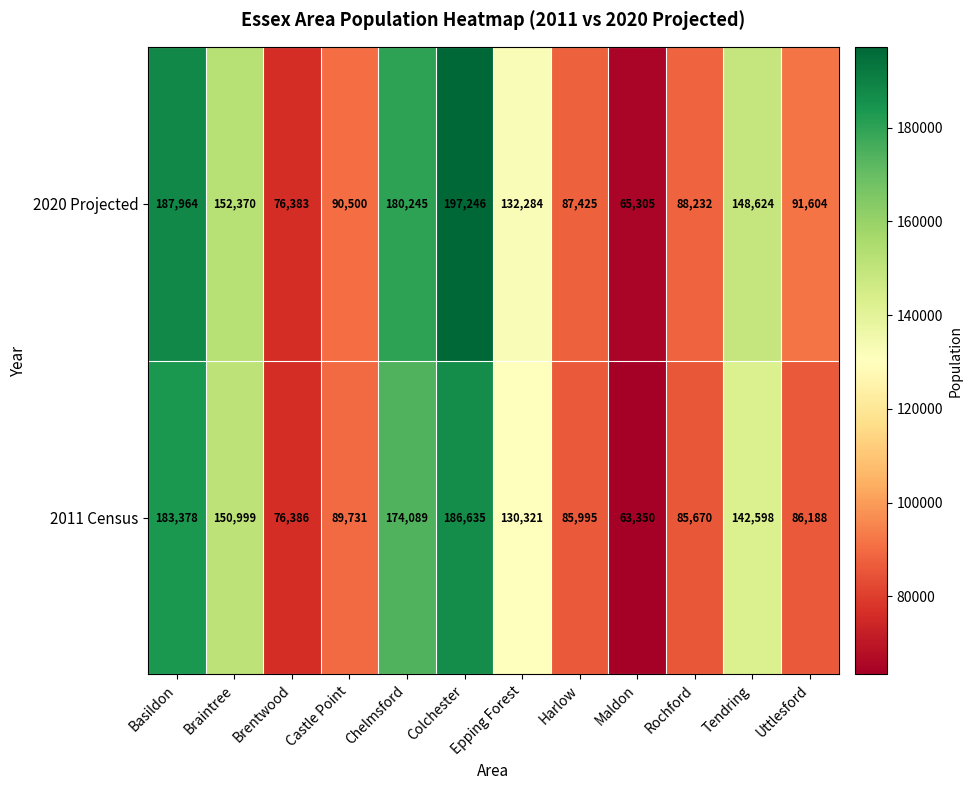

List the series in order of their peak value, highest first.

2020 Projected, 2011 Census